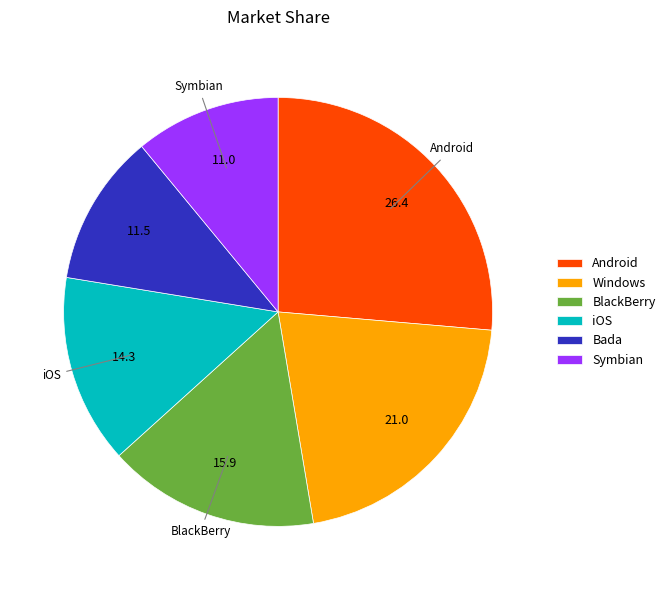

Is there a majority slice in this chart?

No